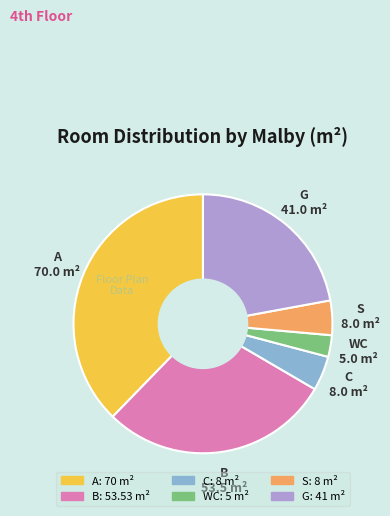

How many segments does this pie chart have?

6